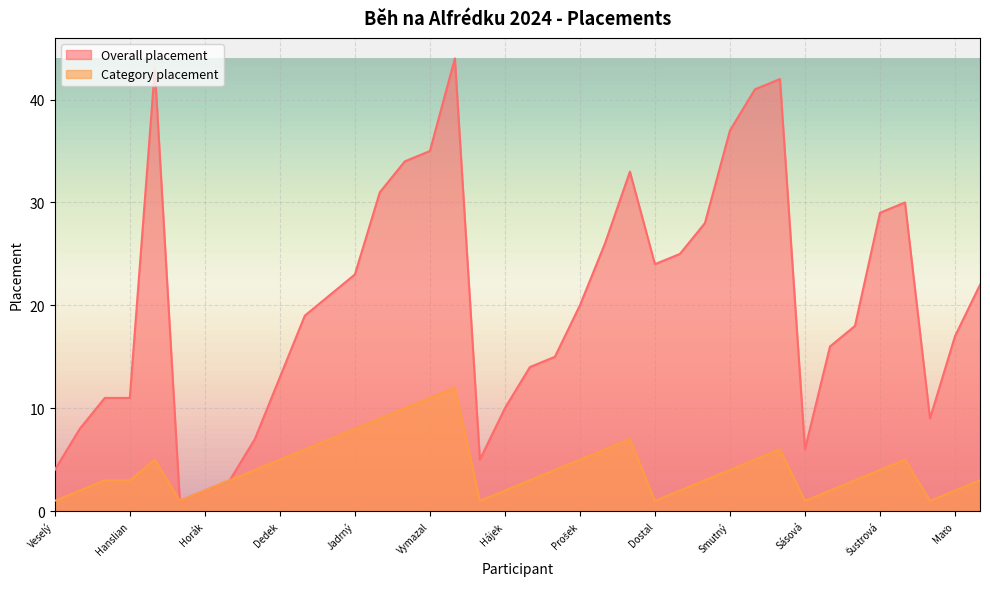

At which label is Category placement closest to 6?

Kolmaš